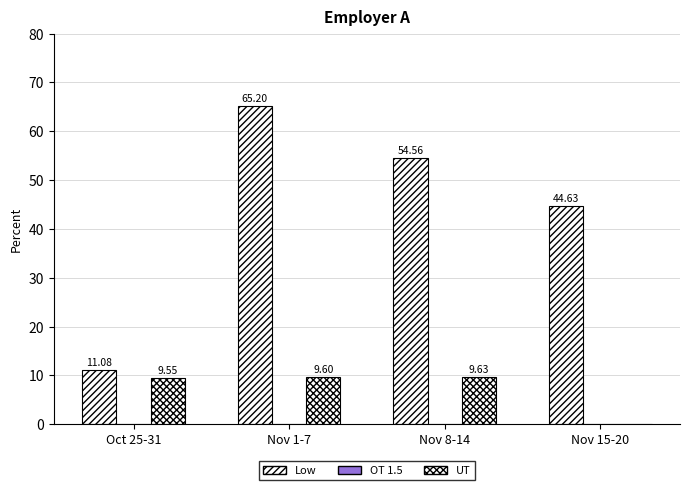

What is the difference between the second highest and minimum values in the UT series?

9.6